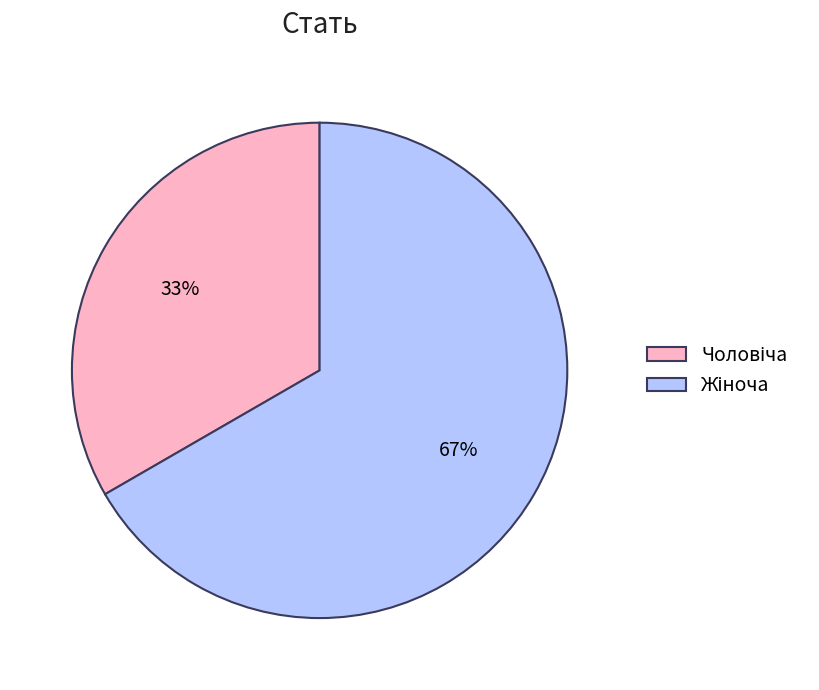

How many slices are in this pie chart?

2